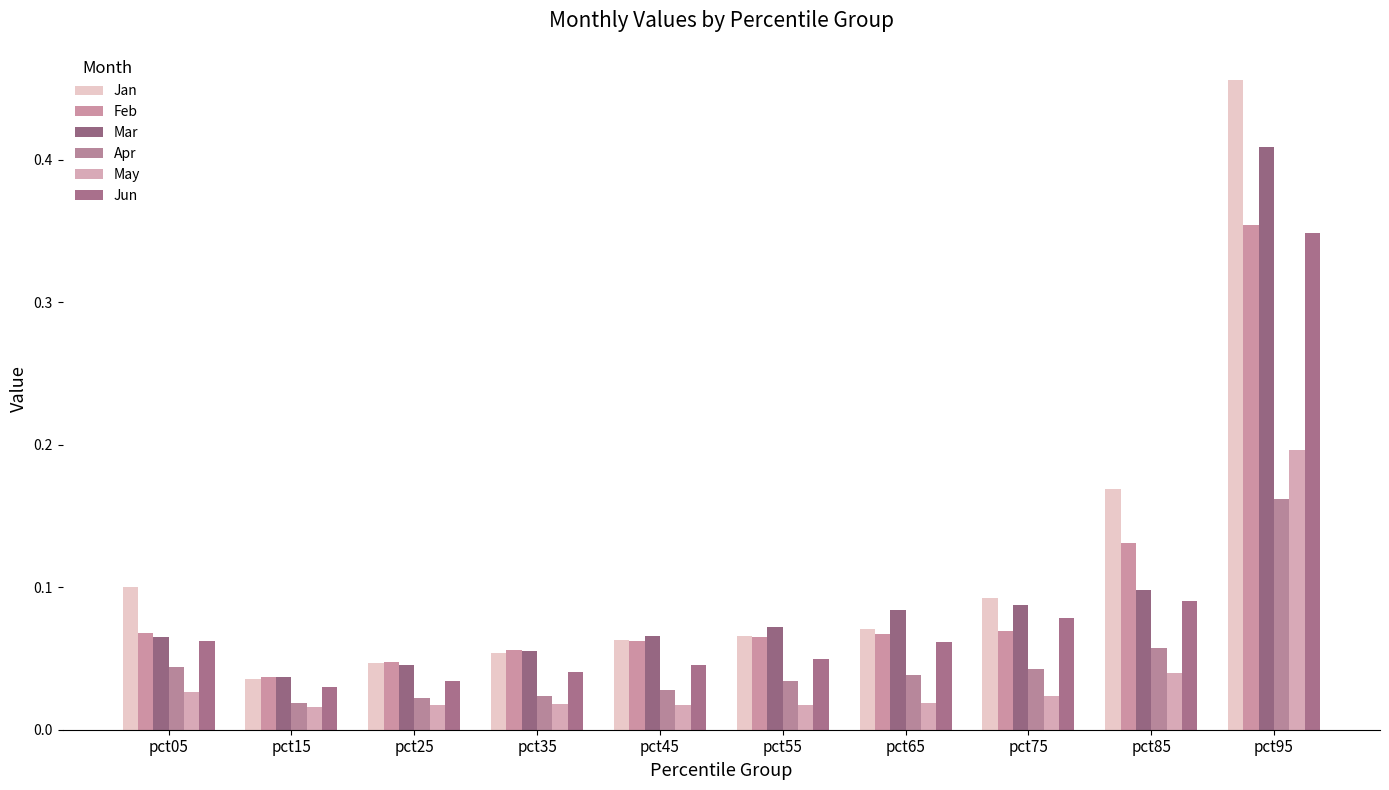

True or false: May has a value of 0.0 at pct45.

True